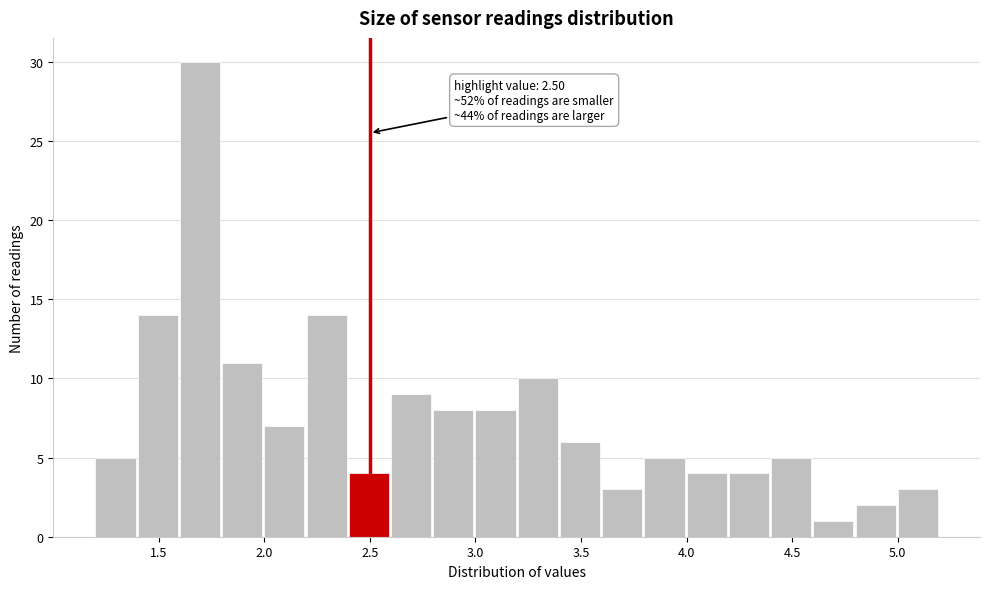

Which range on the x-axis has the tallest bar?

1.6 to 1.8